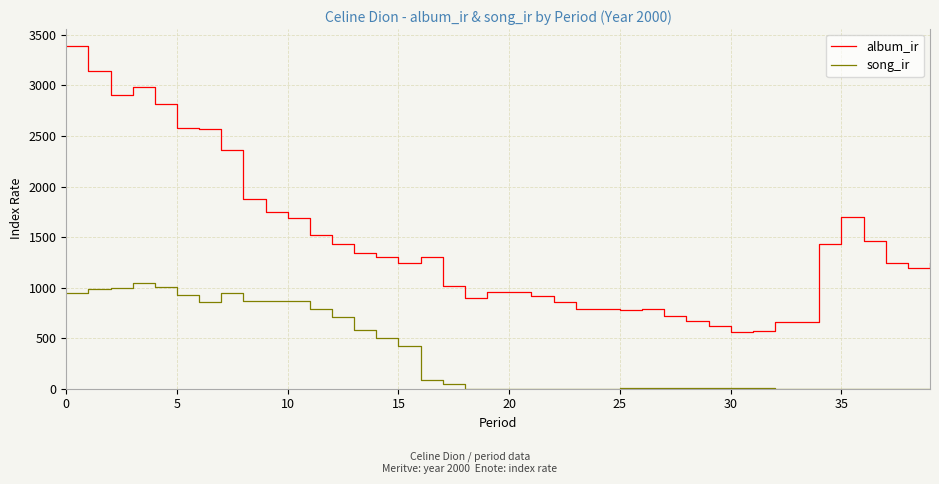

Rank the series by their average value, from lowest to highest.

song_ir, album_ir